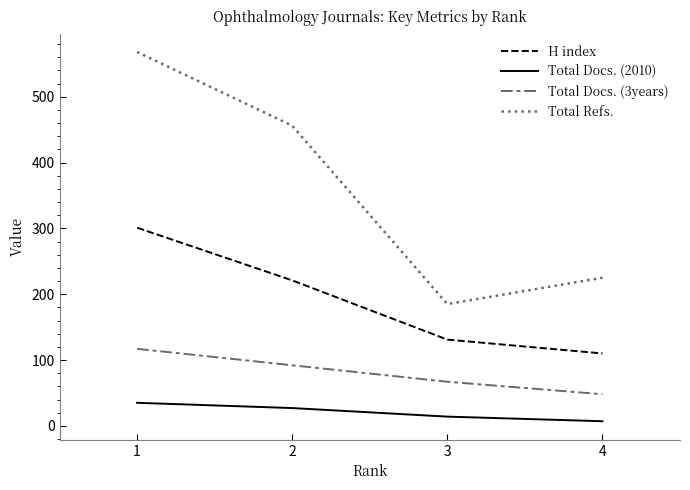

The value of Total Docs. (3years) at 1 is 60. True or false?

False